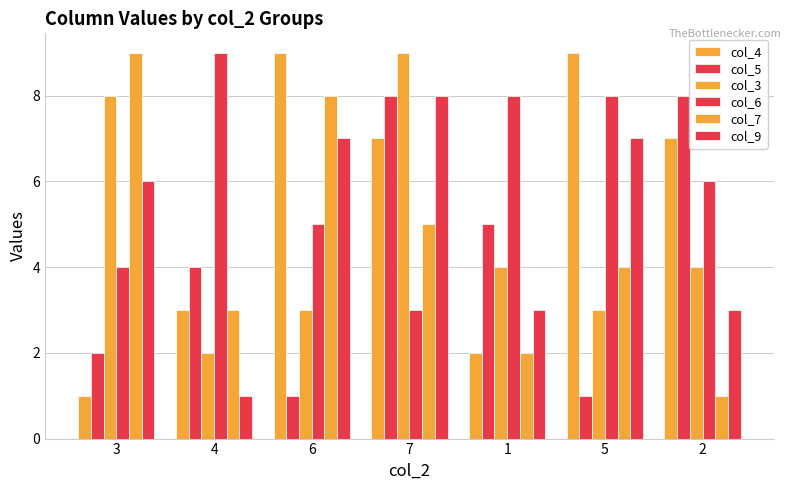

Are the bars horizontal?

No